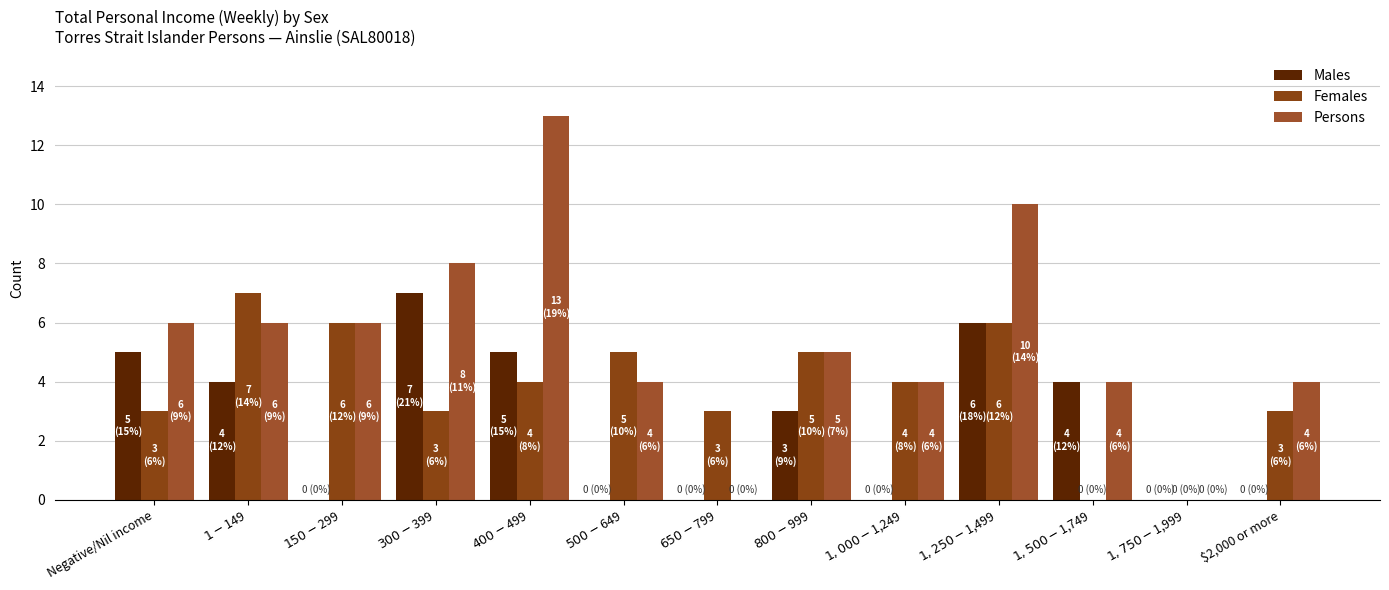

The Males series shows 0 at $2,000 or more. True or false?

True